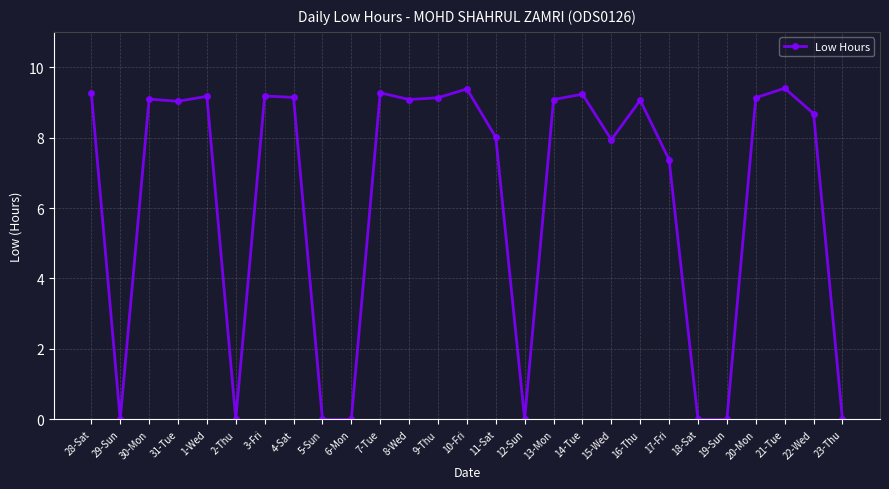

What is the sum of the values at 3-Fri and 16-Thu?

18.2